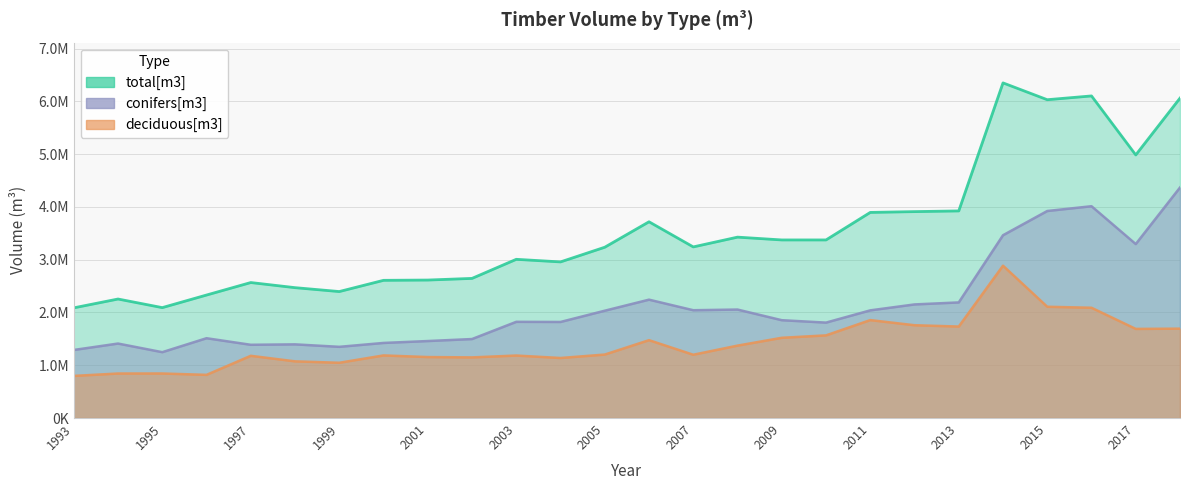

True or false: deciduous[m3] and conifers[m3] intersect in this chart.

False